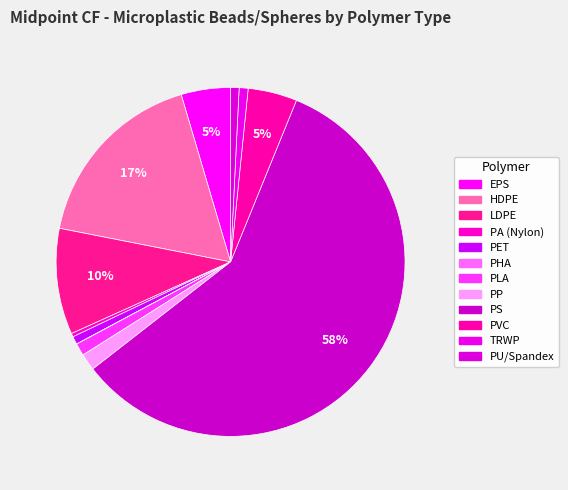

To the nearest percent, what is the difference between the HDPE and PVC slice percentages?

13%